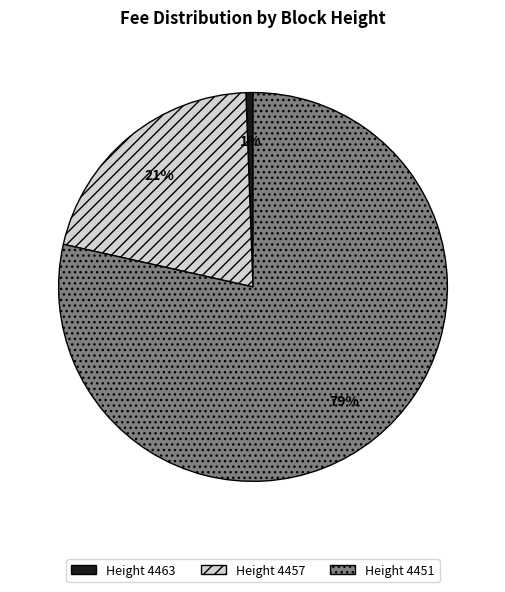

To the nearest percent, what is the average slice percentage?

33%